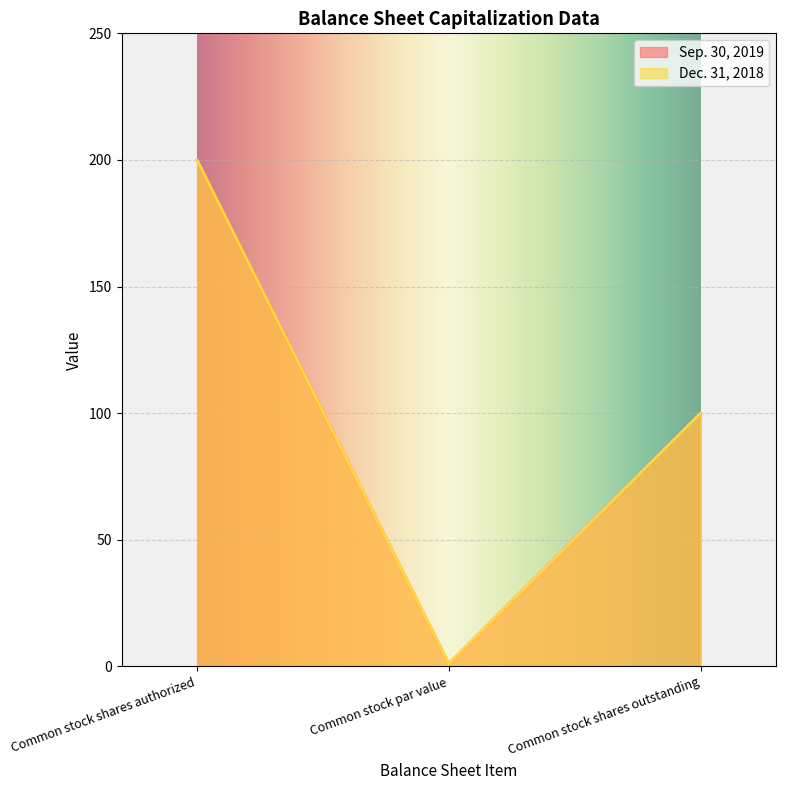

At which category does the chart reach its minimum across all series?

Common stock par value